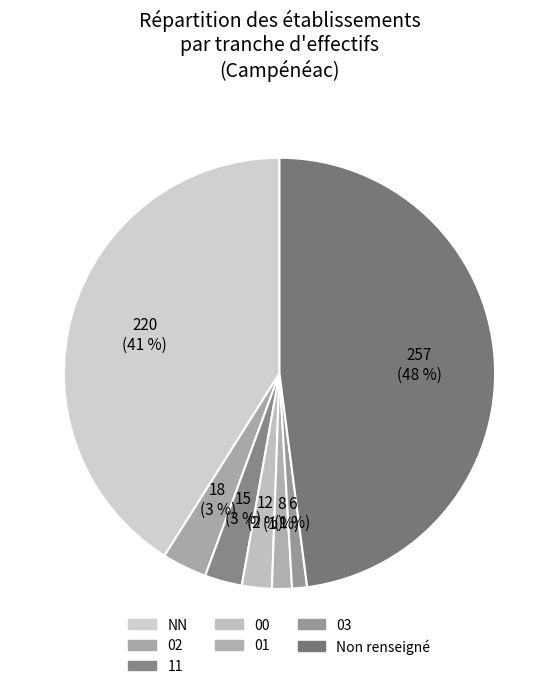

How many slices are in this pie chart?

7